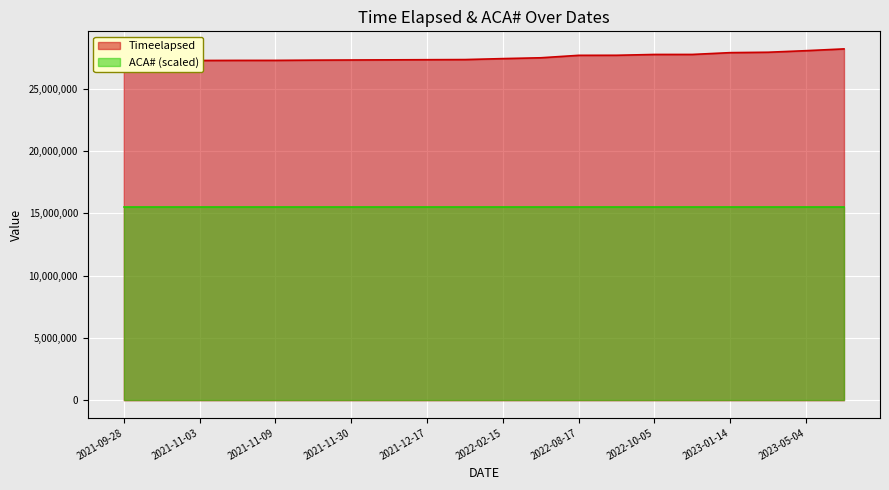

Where is the data nearest to the value 27704966?

2022-08-20